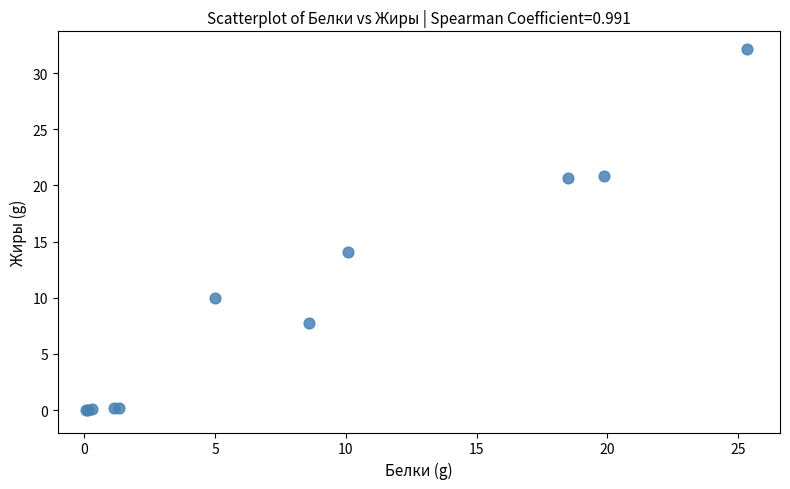

What Y value in the scatter plot is closest to 16?

14.1